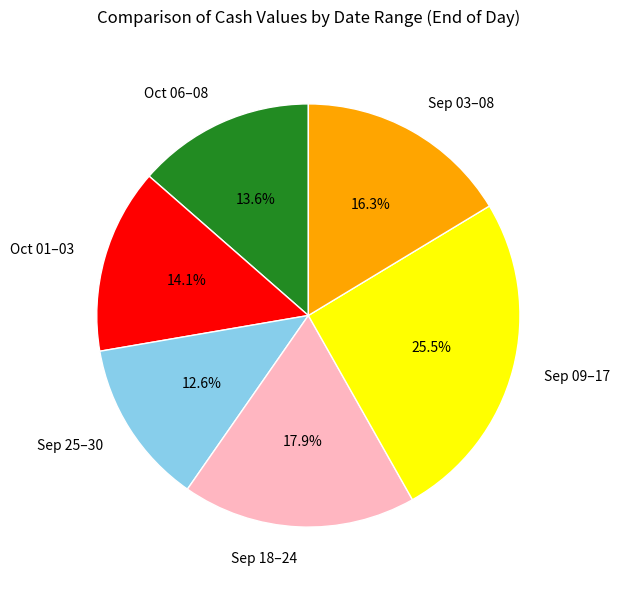

Approximately how many times larger is the value at Oct 06–08 compared to Sep 25–30?

1.1